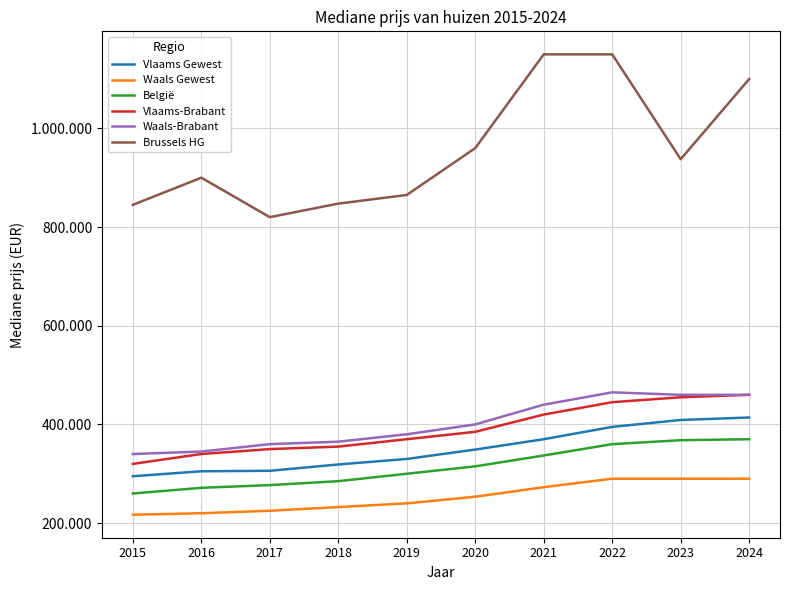

Which series has the widest spread of values?

Brussels HG